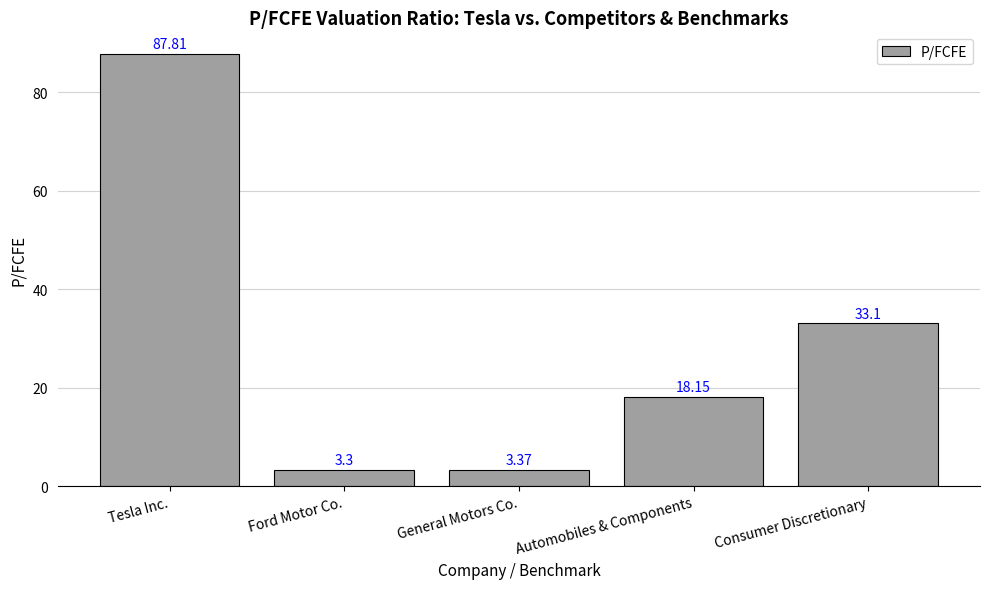

At which label is the value closest to 45?

Consumer Discretionary